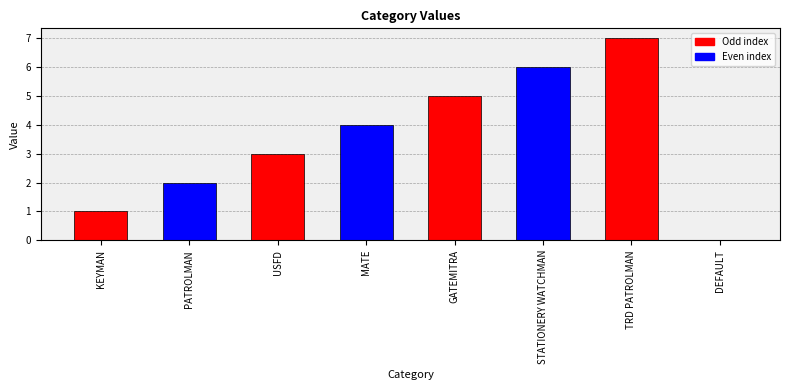

What is the sum of the values at STATIONERY WATCHMAN and USFD?

9